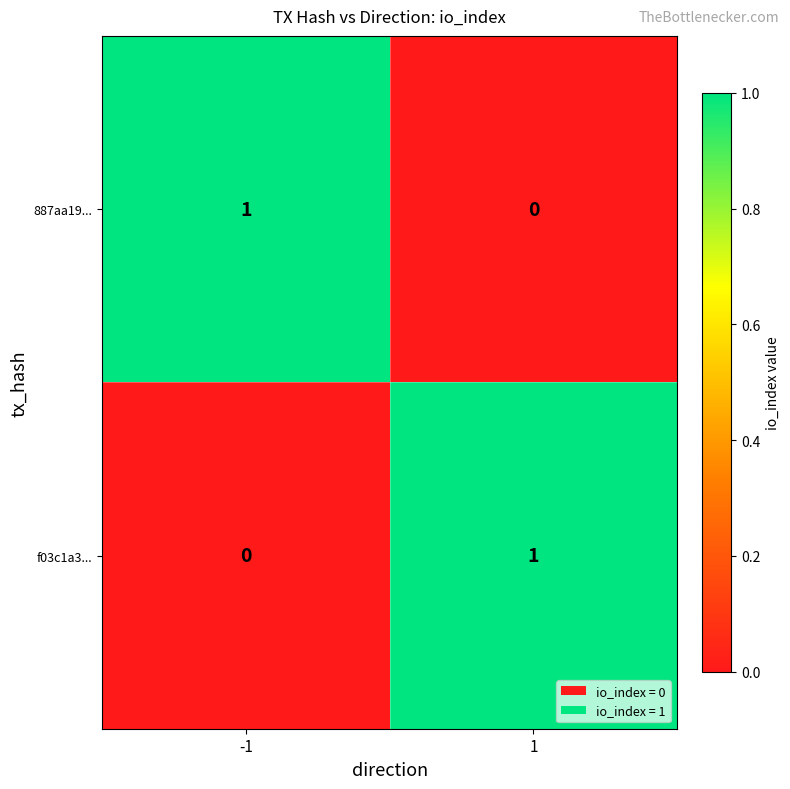

Rank the series at -1 from lowest to highest value.

f03c1a3..., 887aa19...